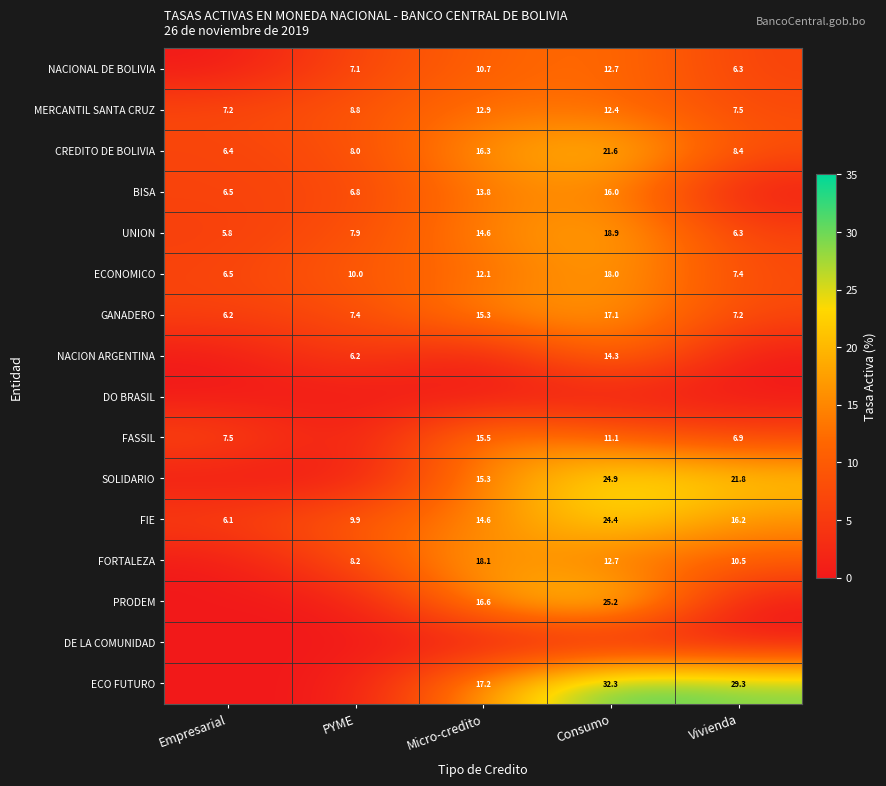

Is it true that SOLIDARIO equals 5.5 at Micro-credito?

False